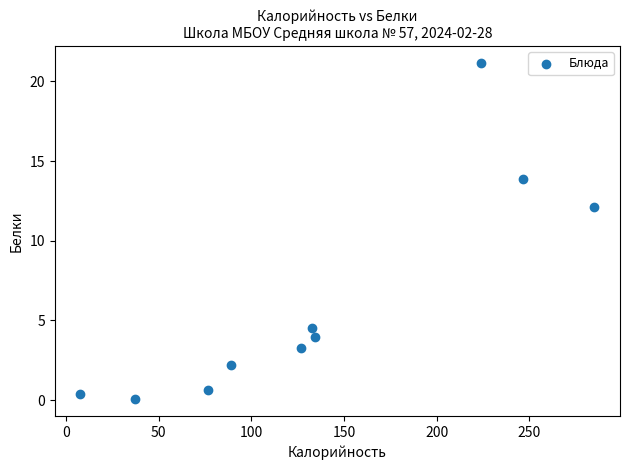

What is the average X value?

136.1